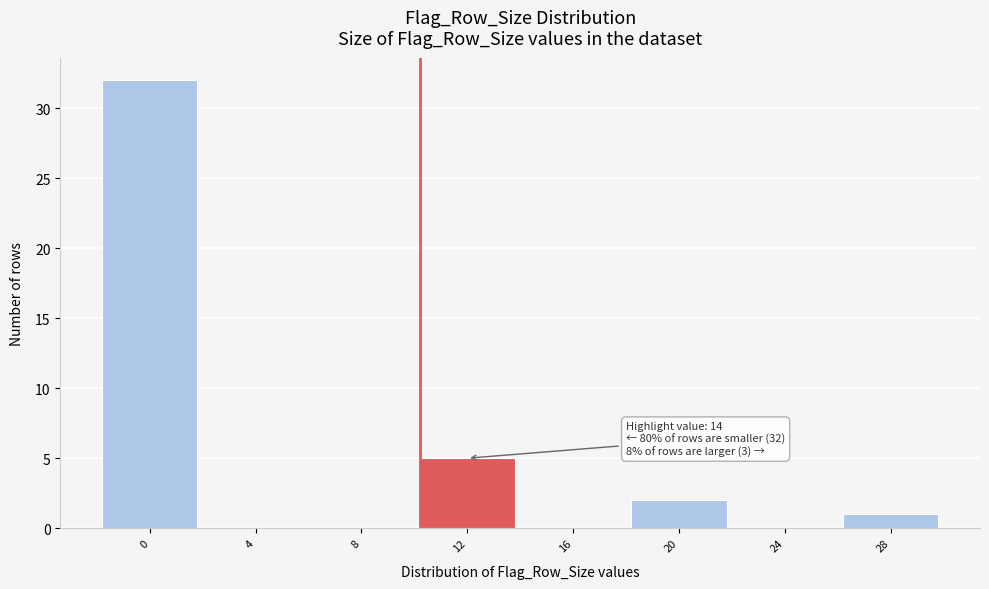

Reading right to left, transcribe all the data shown in this chart.

28=1	24=0	20=2	16=0	12=5	8=0	4=0	0=32